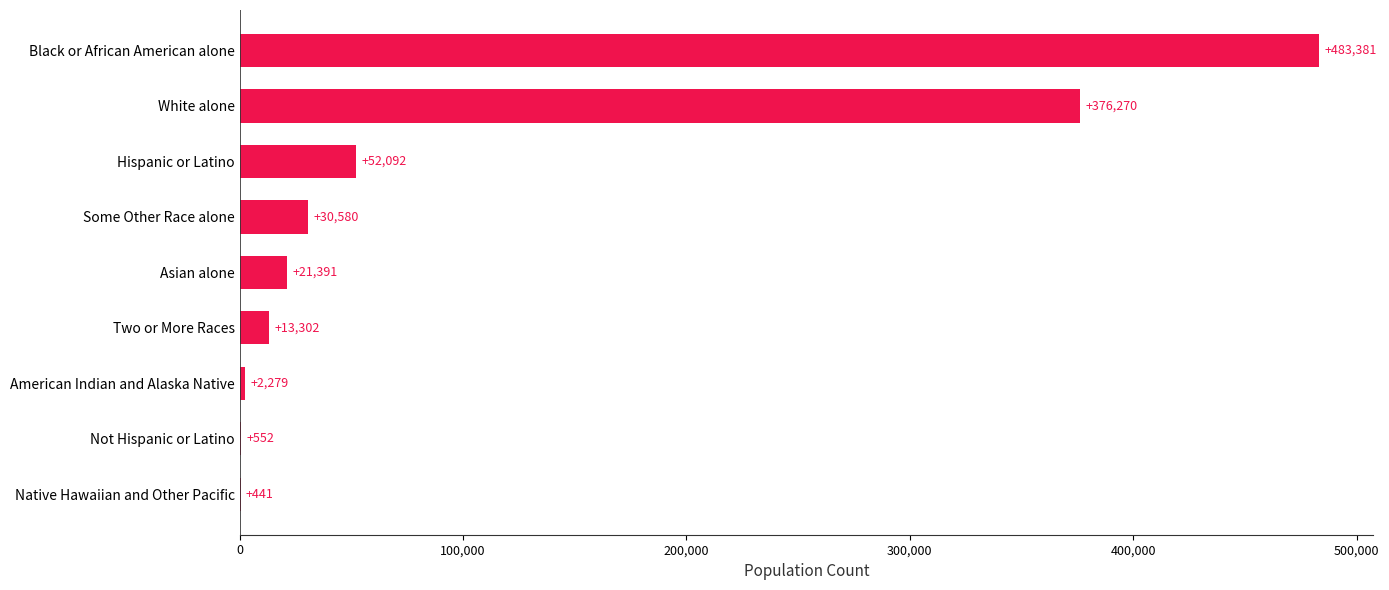

Are the bars horizontal?

Yes